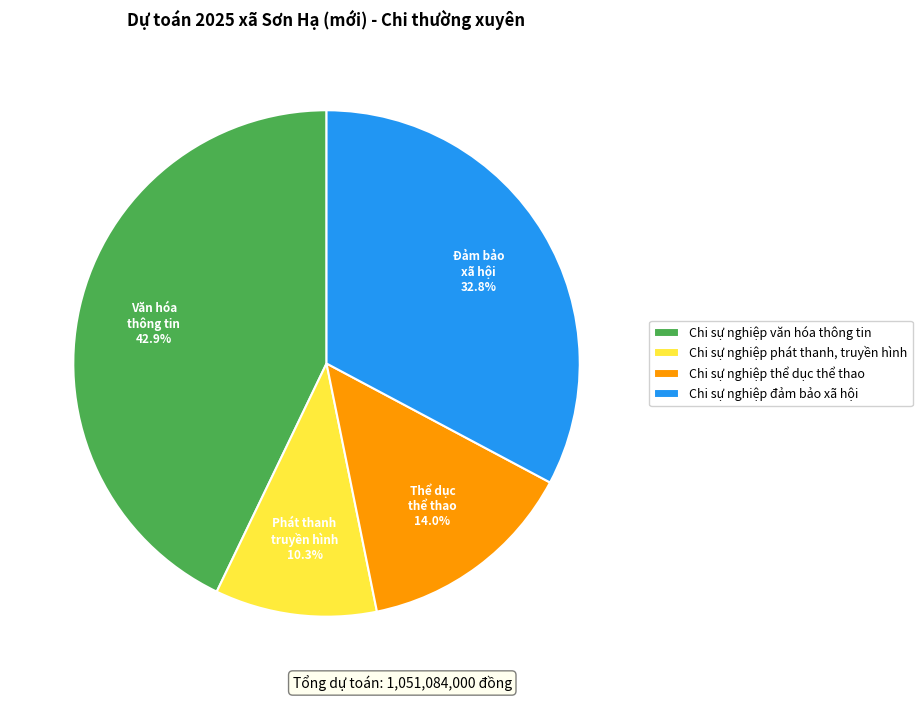

Rank the categories by value from highest to lowest.

Chi sự nghiệp văn hóa thông tin, Chi sự nghiệp đảm bảo xã hội, Chi sự nghiệp thể dục thể thao, Chi sự nghiệp phát thanh, truyền hình